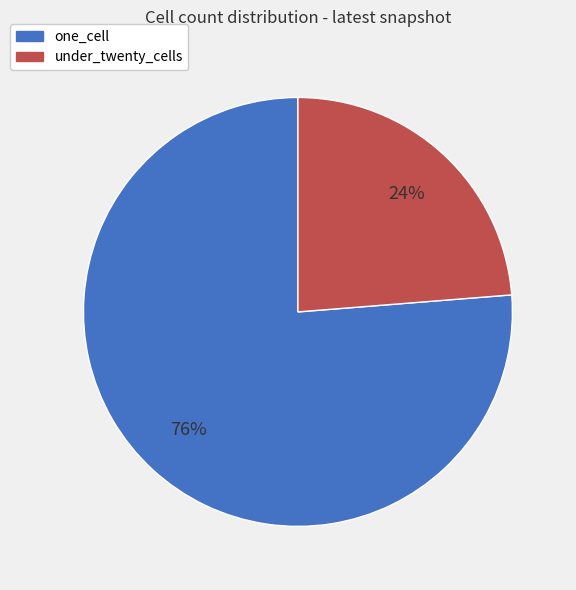

Which category has the smallest portion of the pie?

under_twenty_cells